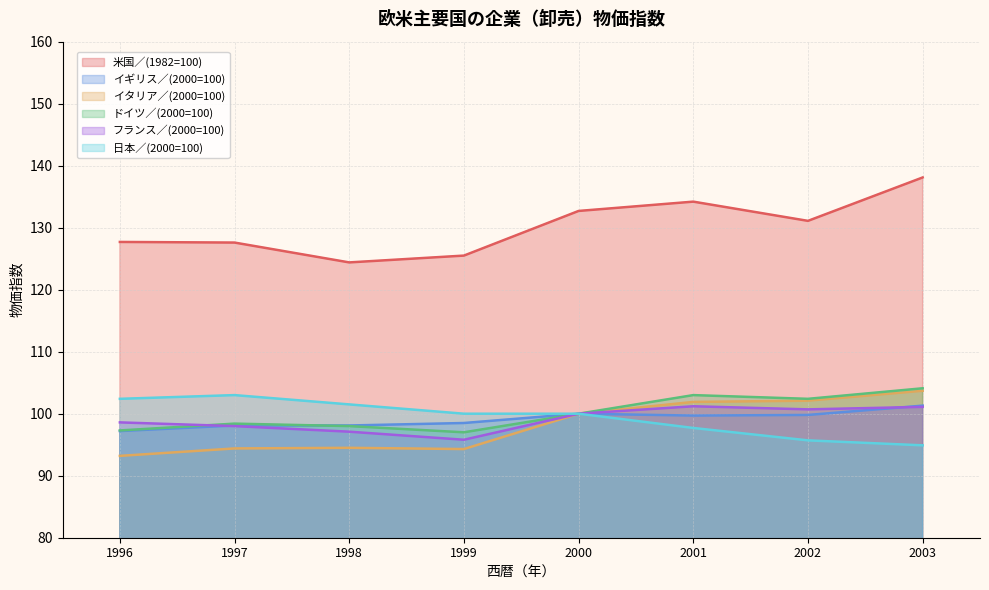

The value of フランス／(2000=100) at 2000 is 34.0. True or false?

False